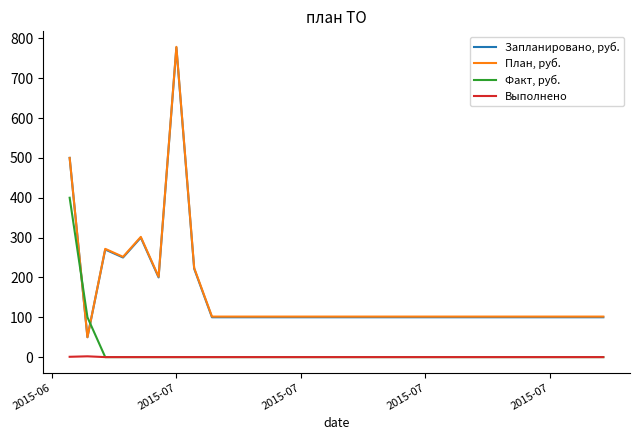

True or false: План, руб. has more than 0 interior local peaks.

True